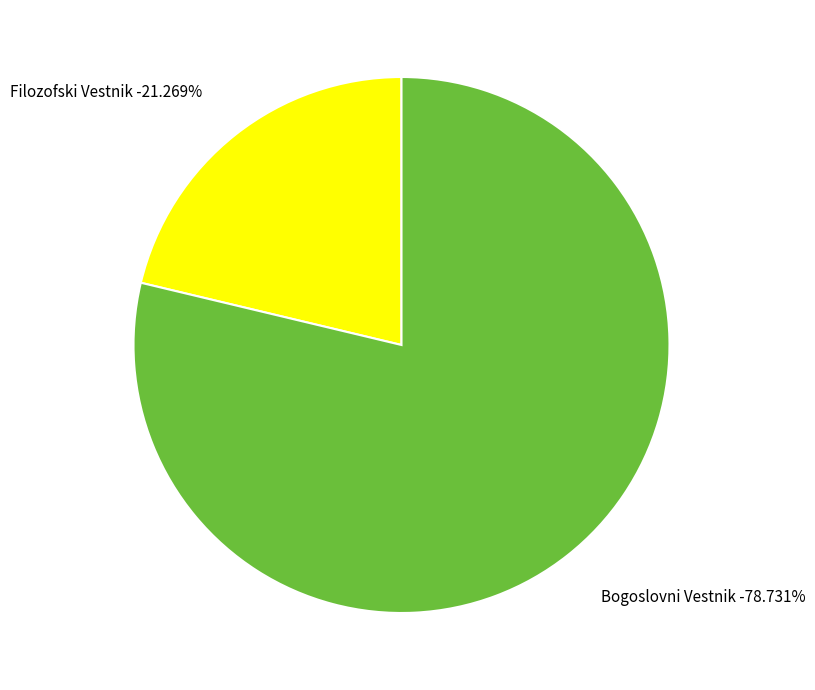

Which slice is the largest?

Bogoslovni Vestnik